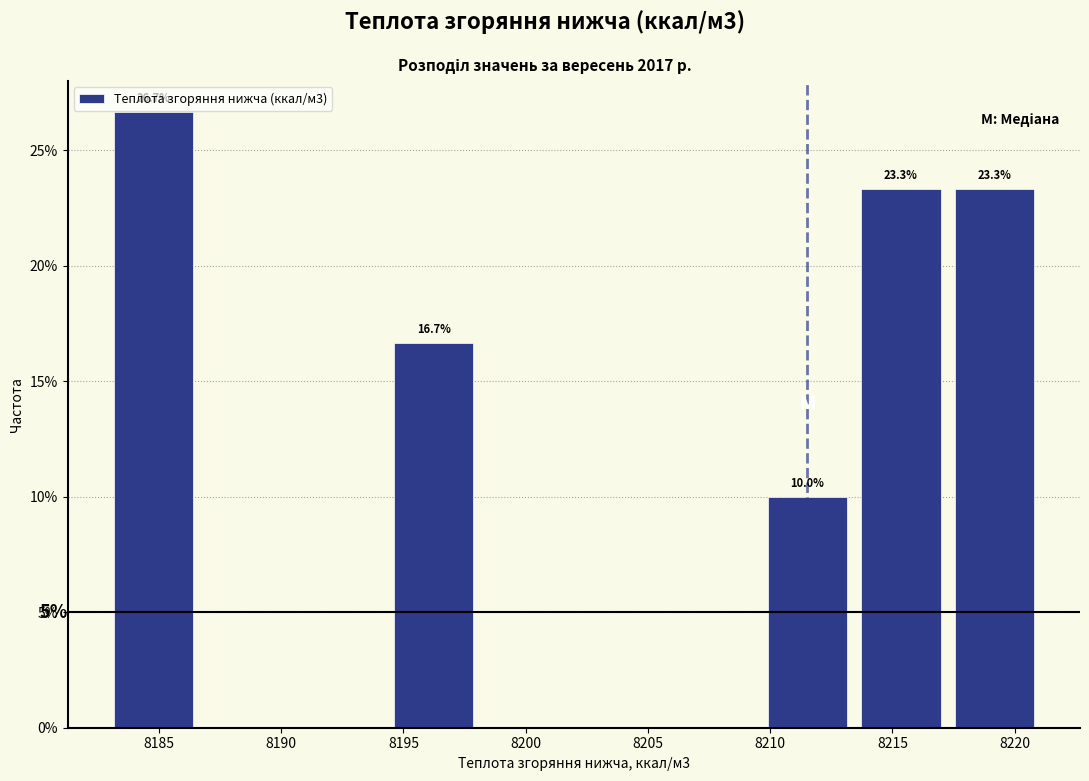

Which range on the x-axis has the tallest bar?

8183.0 to 8186.5